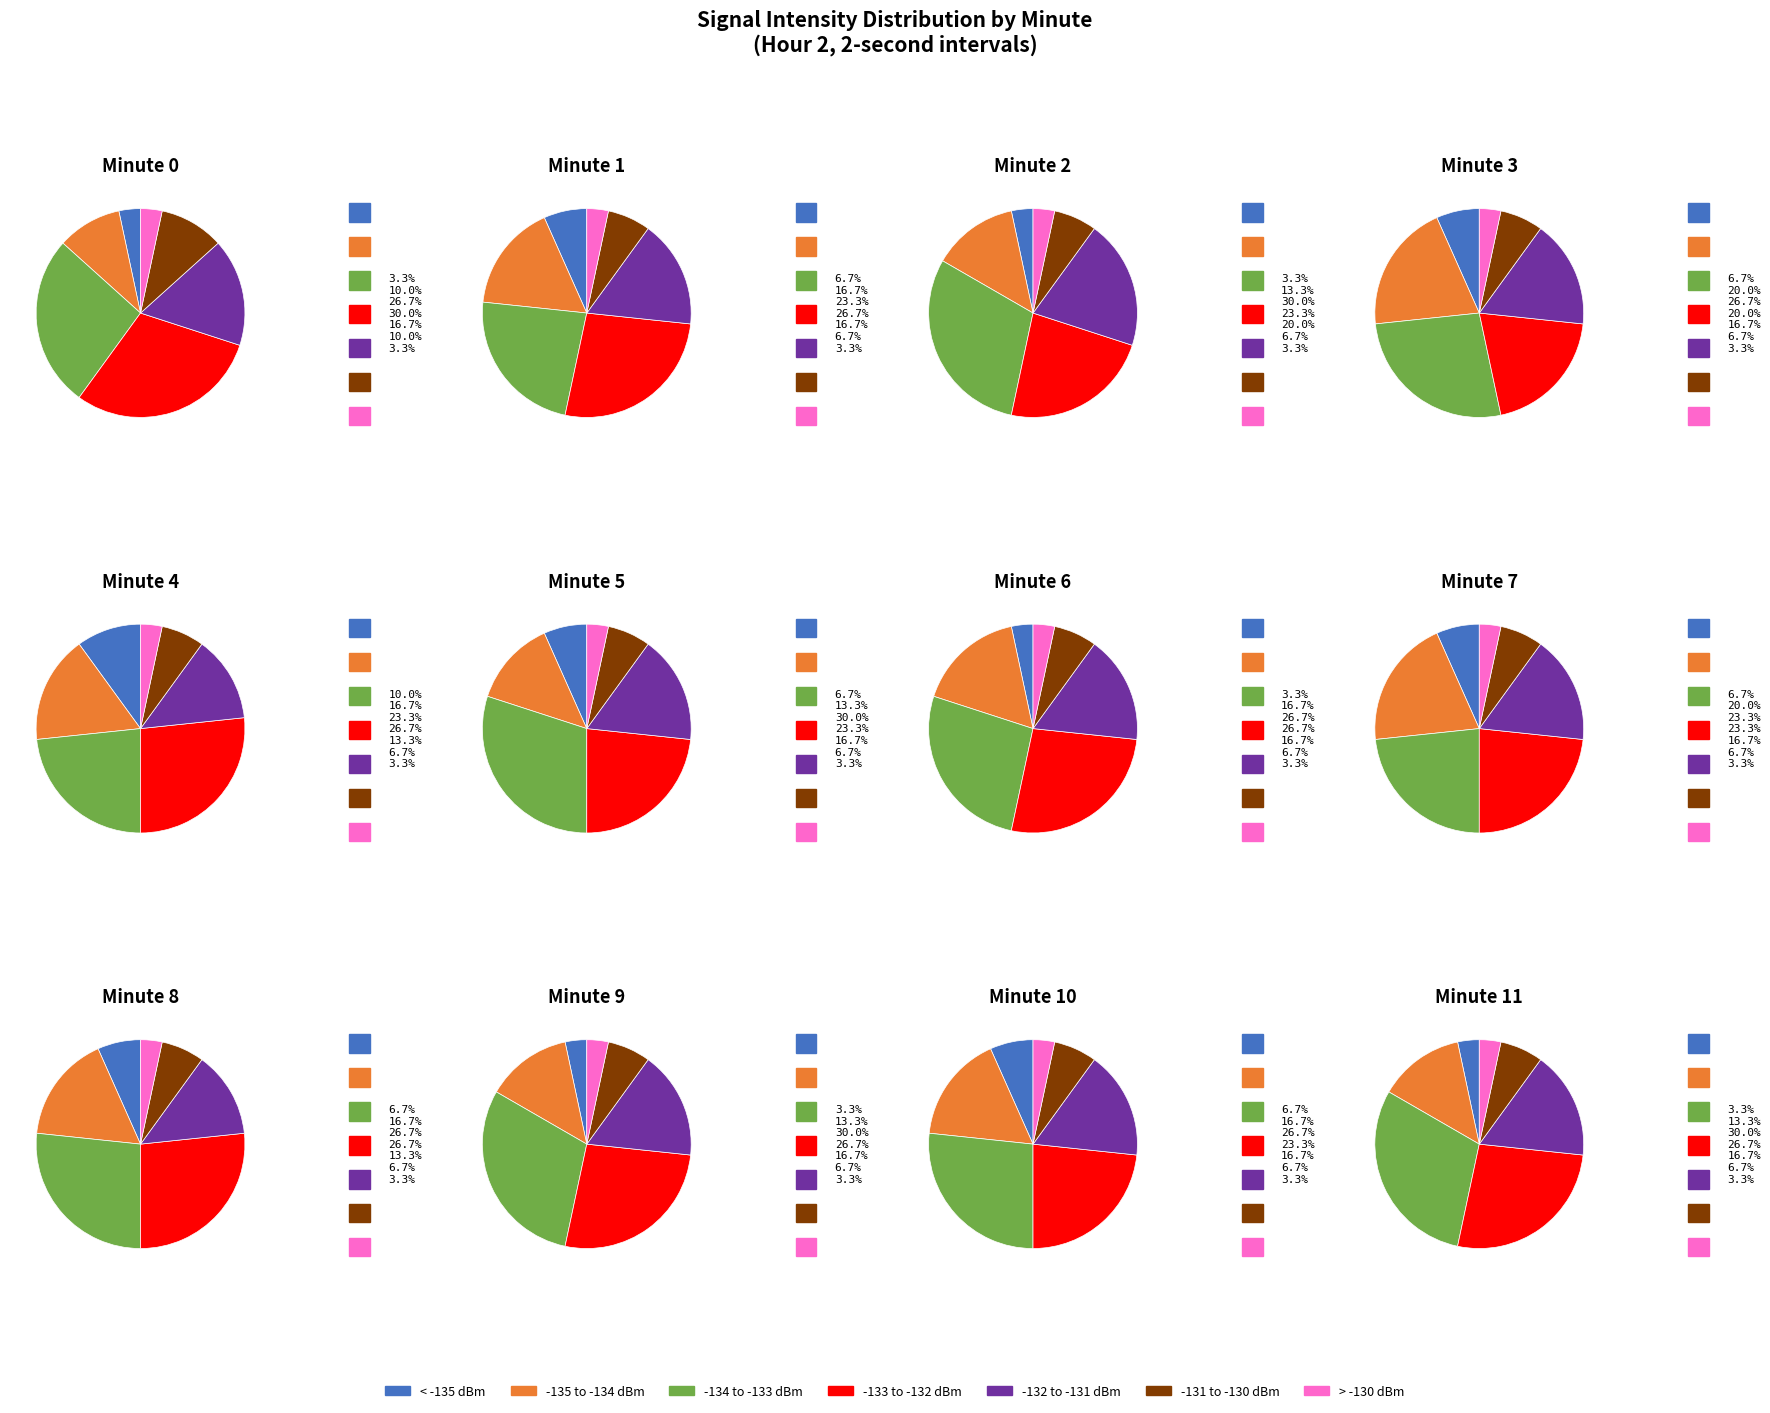

To the nearest percent, what portion does 8 represent?

10%